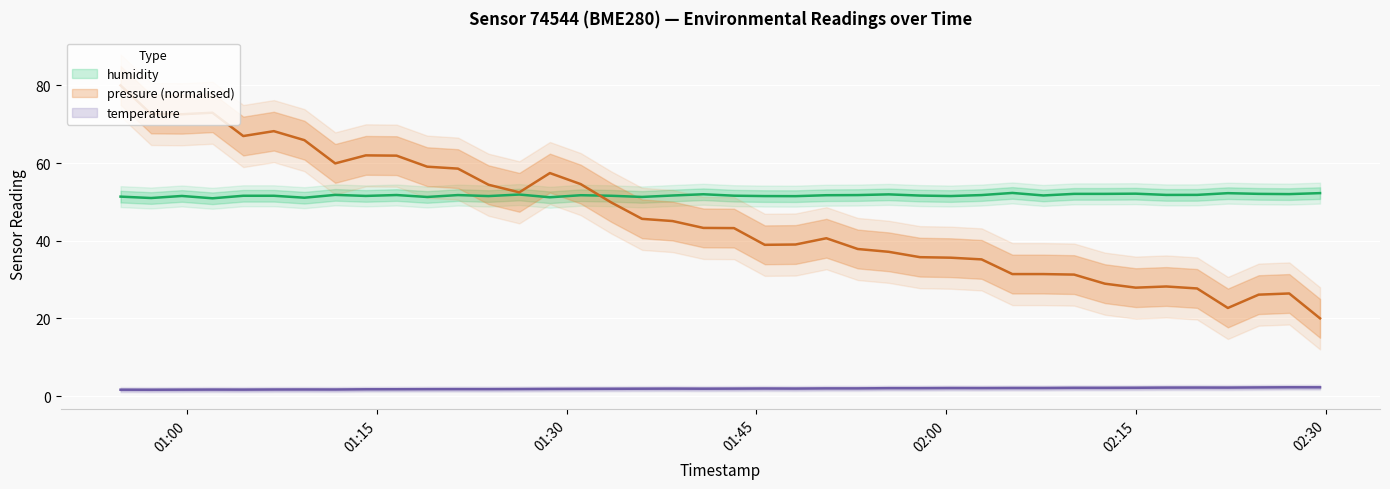

What is the minimum value shown in the chart?

1.6